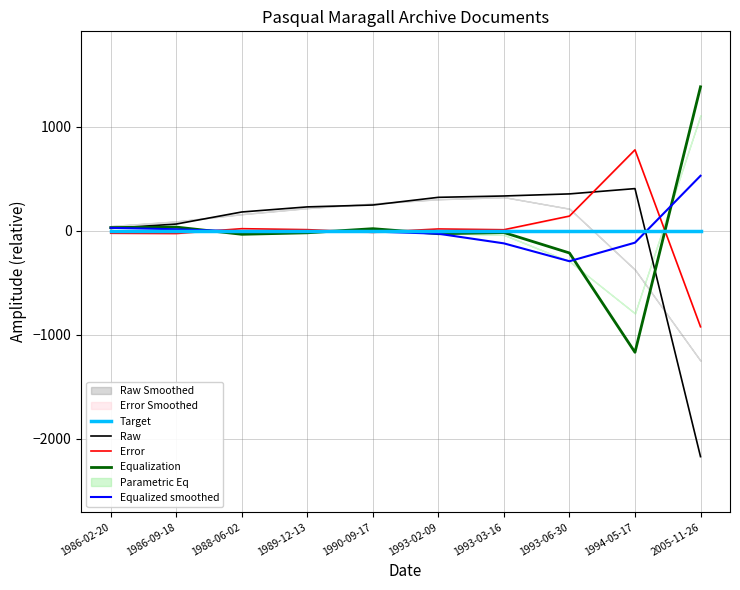

At which category is the sum across all series the highest?

1993-02-09